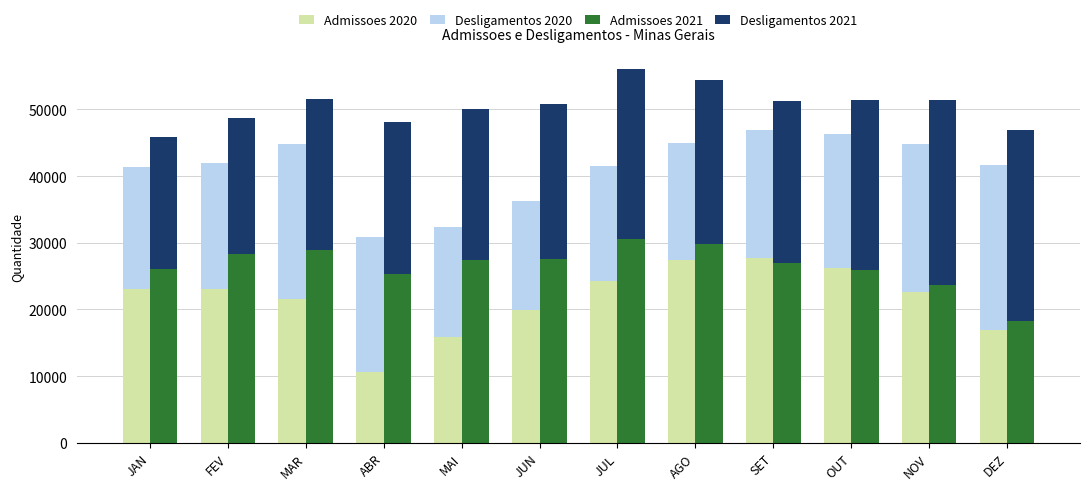

Rank the series by their maximum value, from highest to lowest.

Admissoes 2021, Desligamentos 2021, Admissoes 2020, Desligamentos 2020